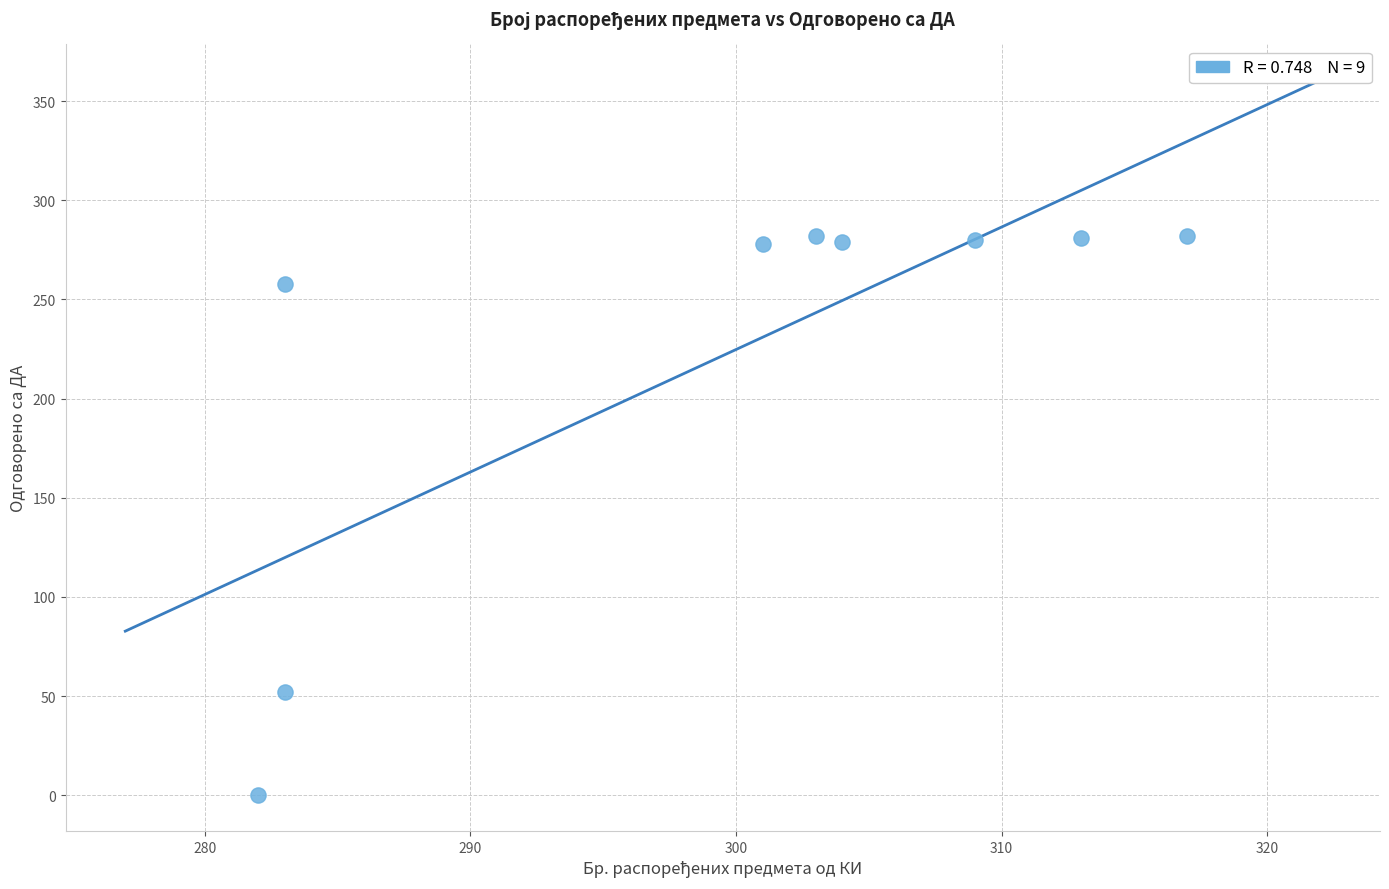

What Y value in the scatter plot is closest to 141?

52